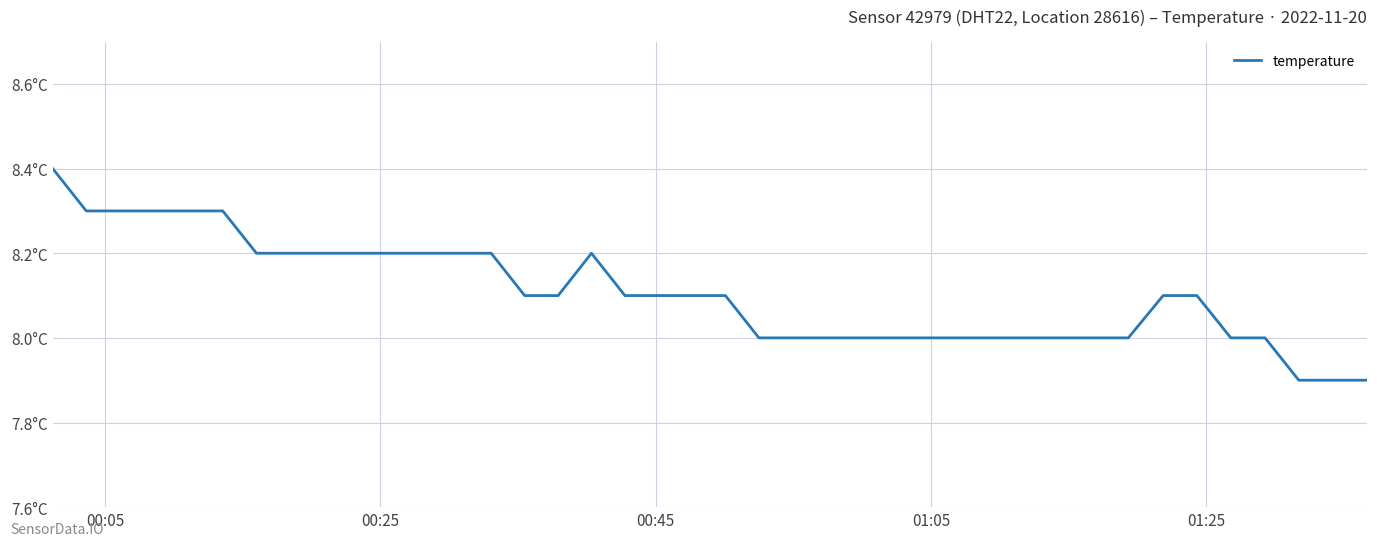

How many points are higher than both their immediate neighbors (excluding endpoints)?

1